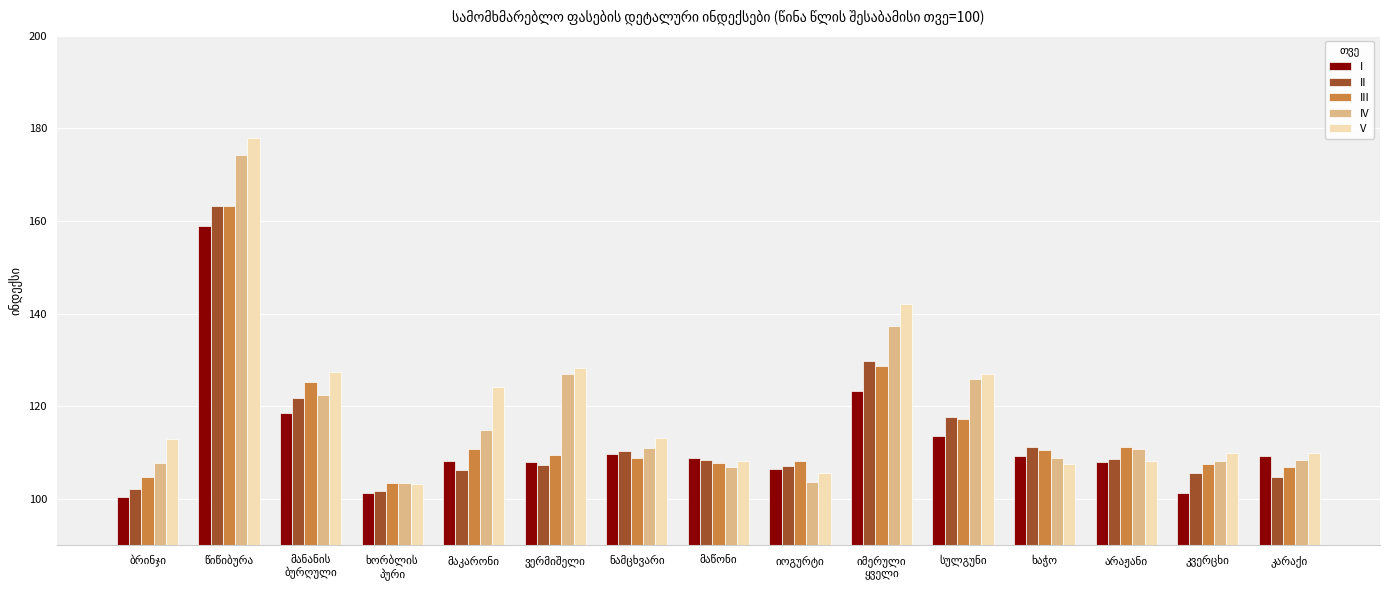

Which series has the largest range (max minus min)?

V